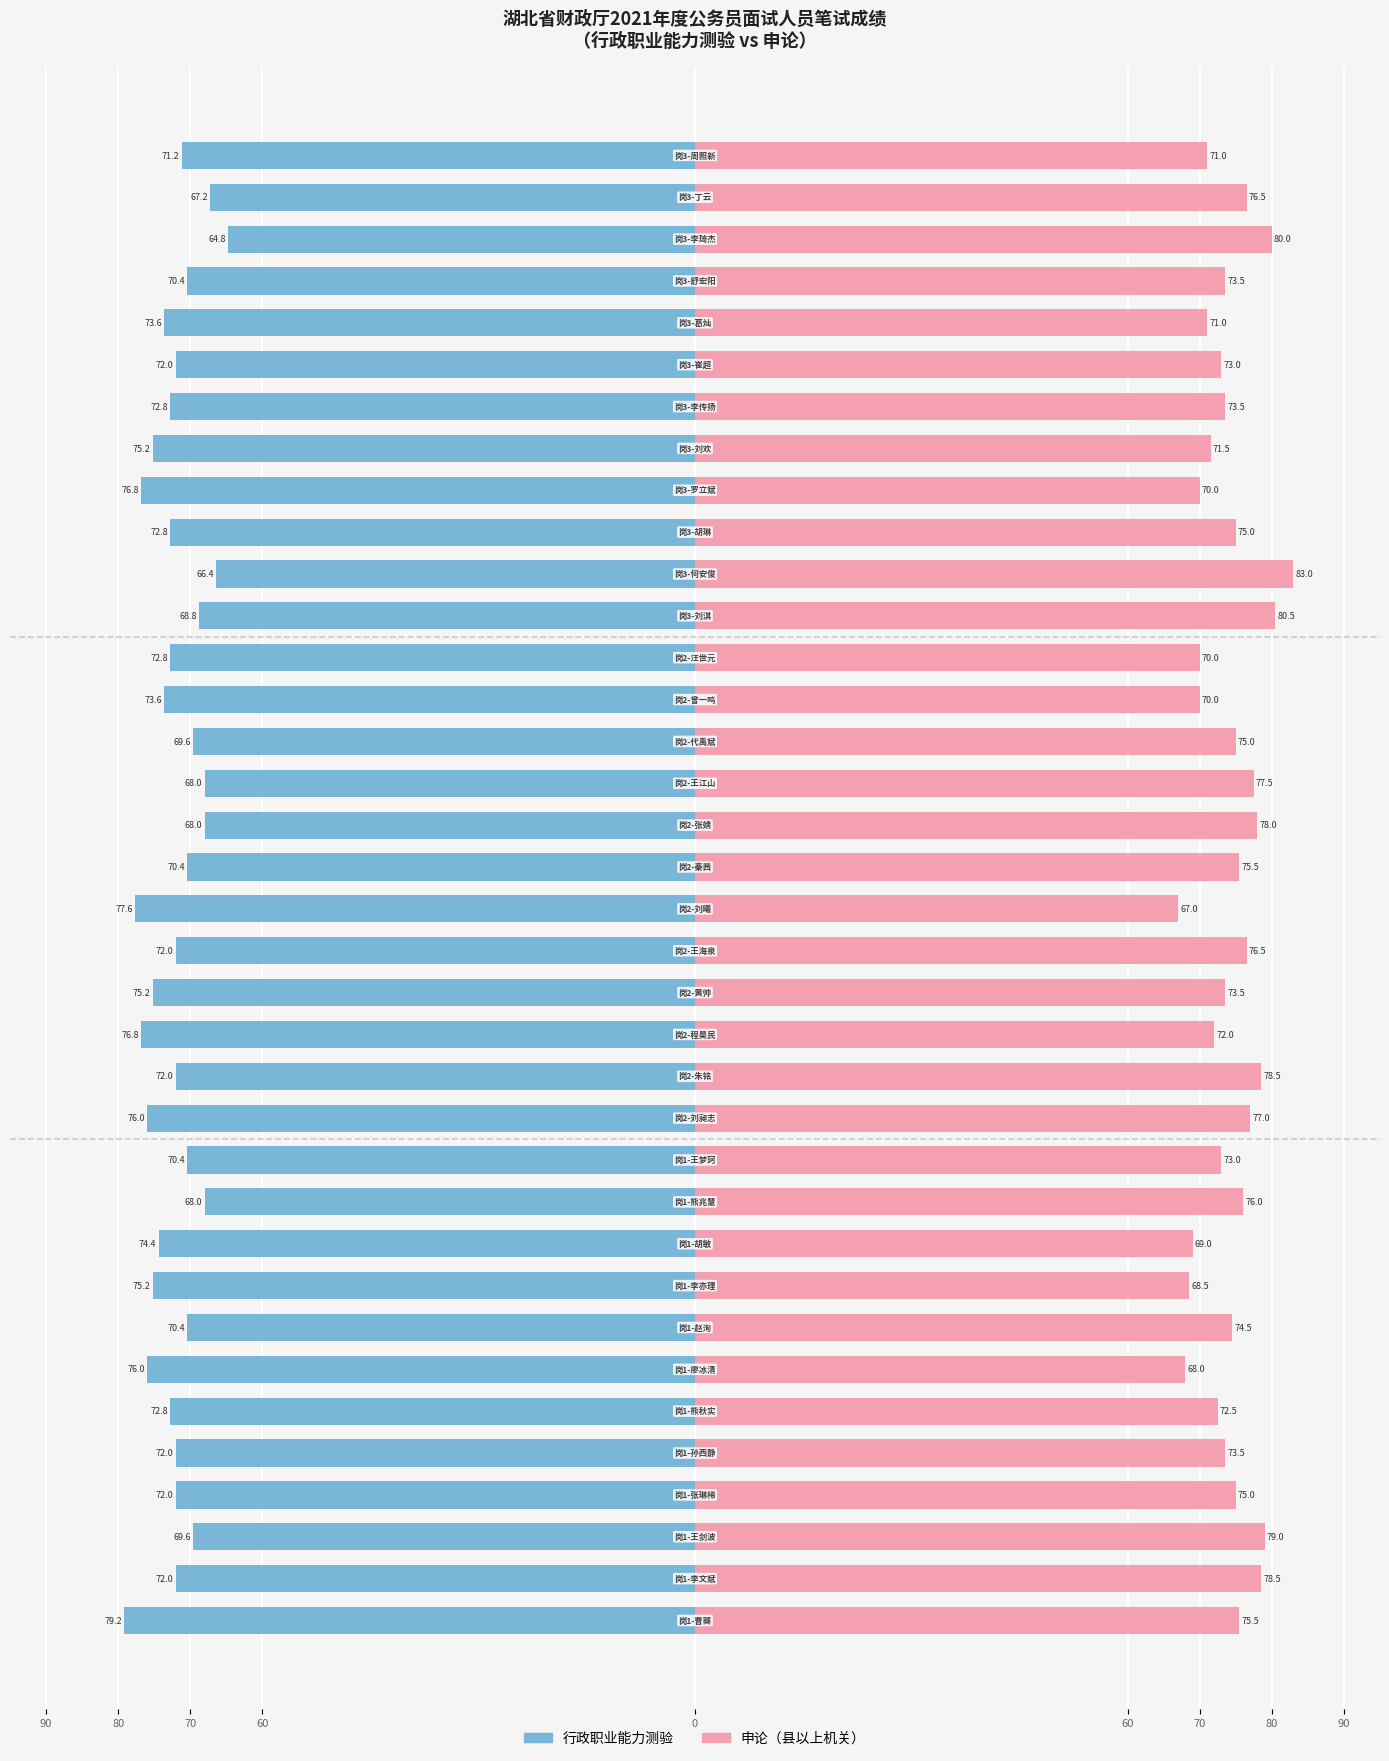

Rank the series at 9 from lowest to highest value.

行政职业能力测验, 申论